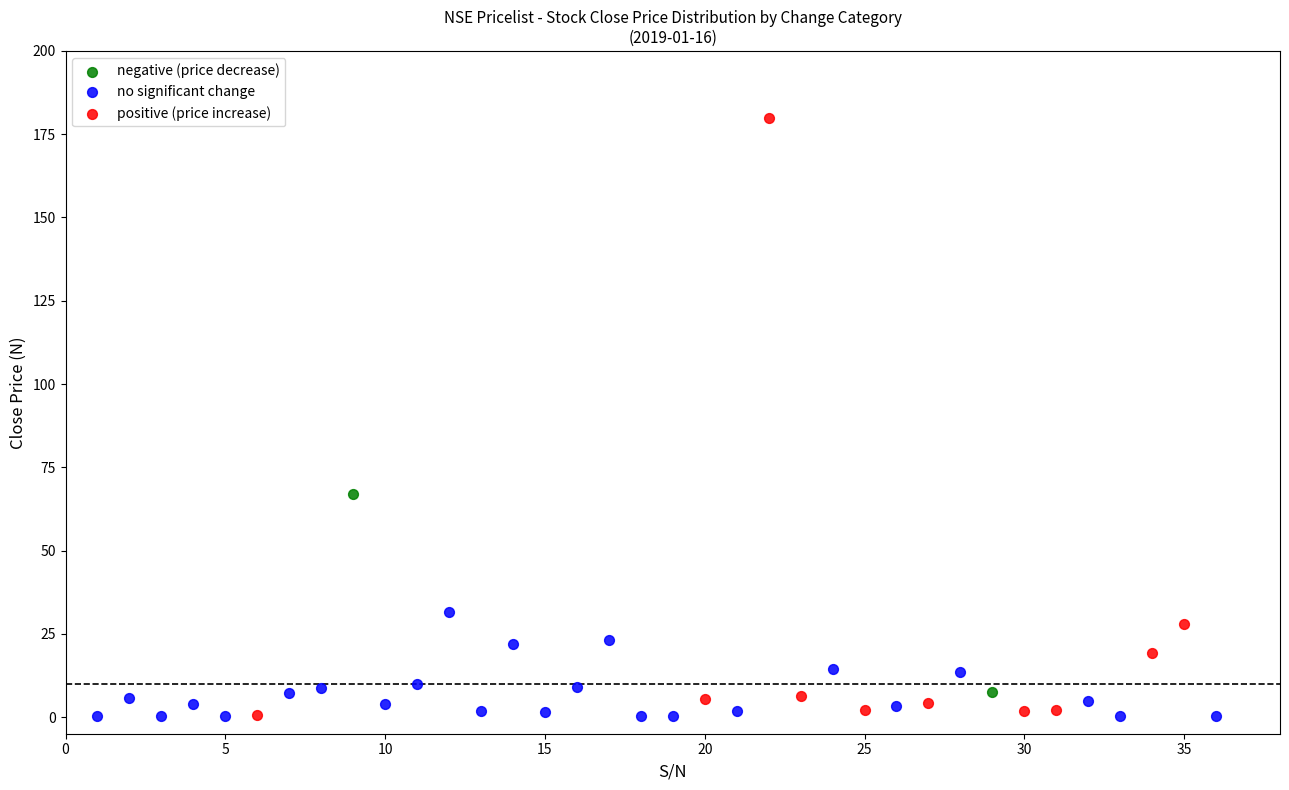

Which series reaches the maximum Y coordinate?

positive (price increase)